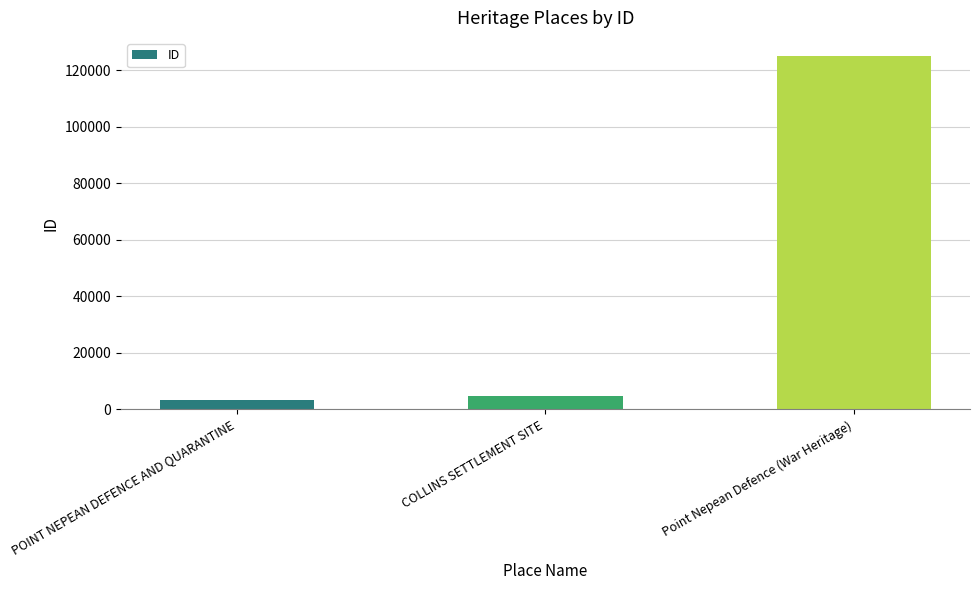

List the labels in order of value, largest first.

Point Nepean Defence (War Heritage), COLLINS SETTLEMENT SITE, POINT NEPEAN DEFENCE AND QUARANTINE